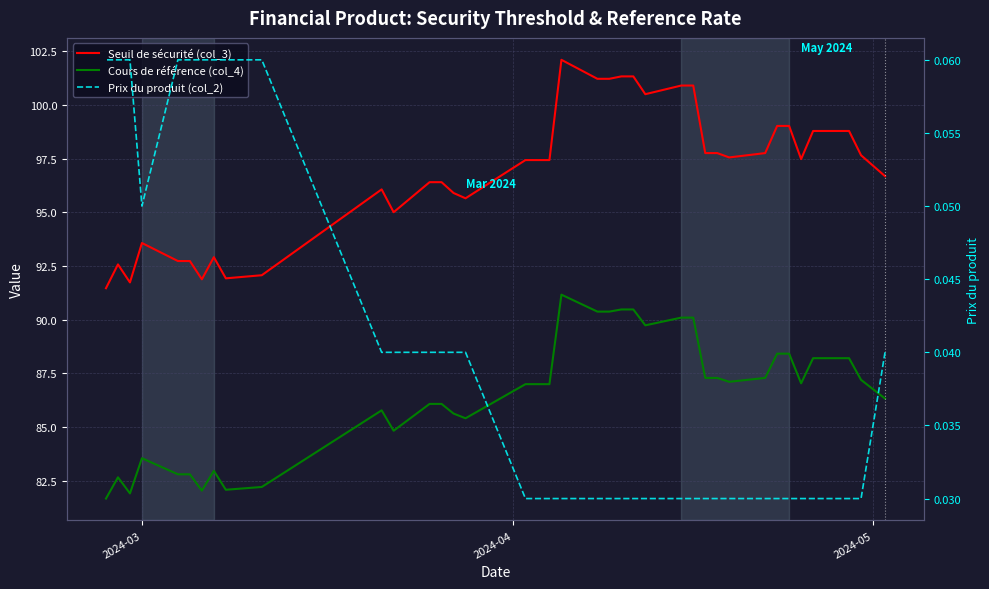

True or false: Prix du produit (col_2) and Seuil de sécurité (col_3) cross at least once.

False